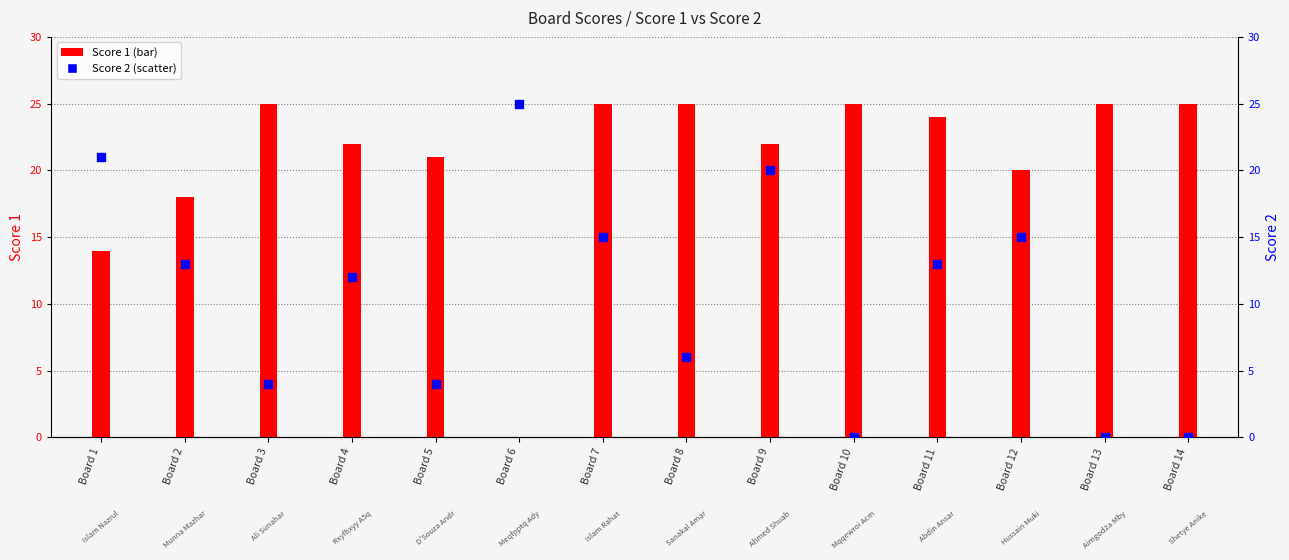

What are all the series names shown in the legend?

Score 1, Score 2